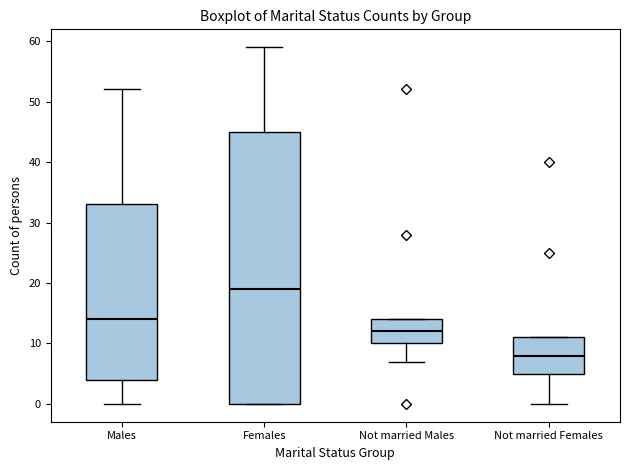

Where does the lower whisker of the box for Not married Females end on the y-axis? The values are not printed on the chart, so give them approximately, as read against the axis.

0